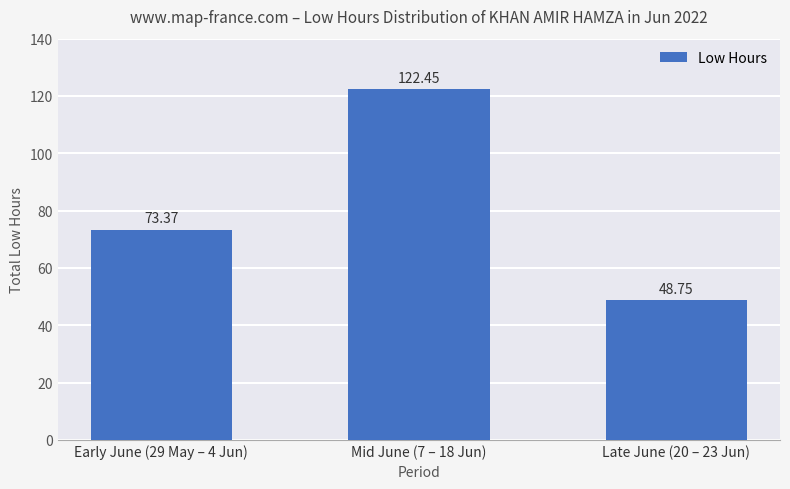

What is the sum of all values?

244.6